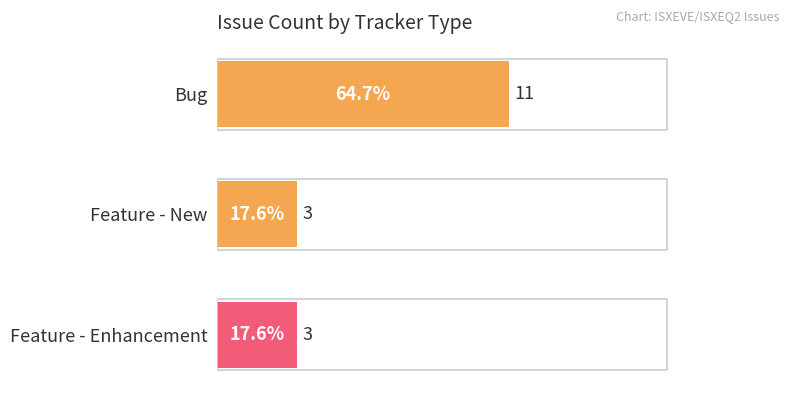

At which category does the chart reach its peak across all series?

Bug